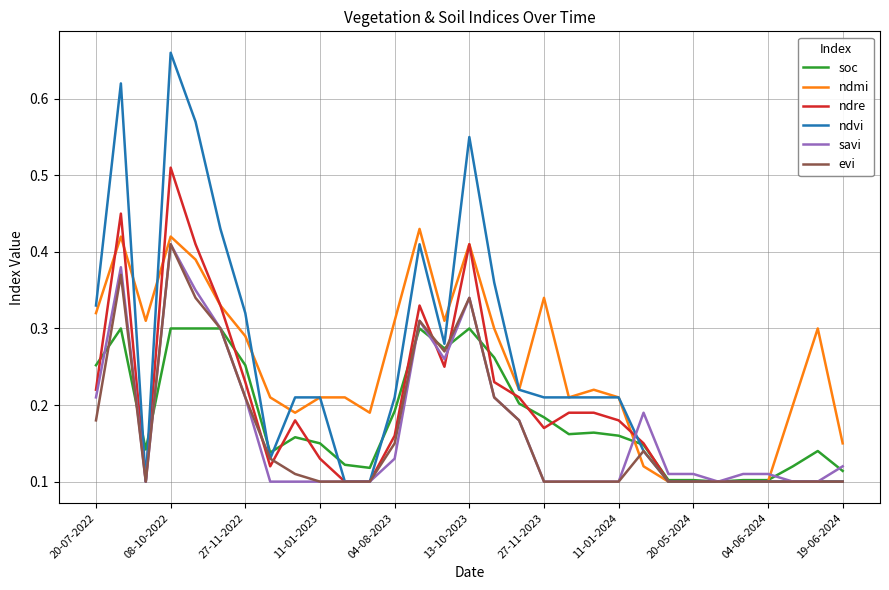

Which series has the largest range (max minus min)?

ndvi